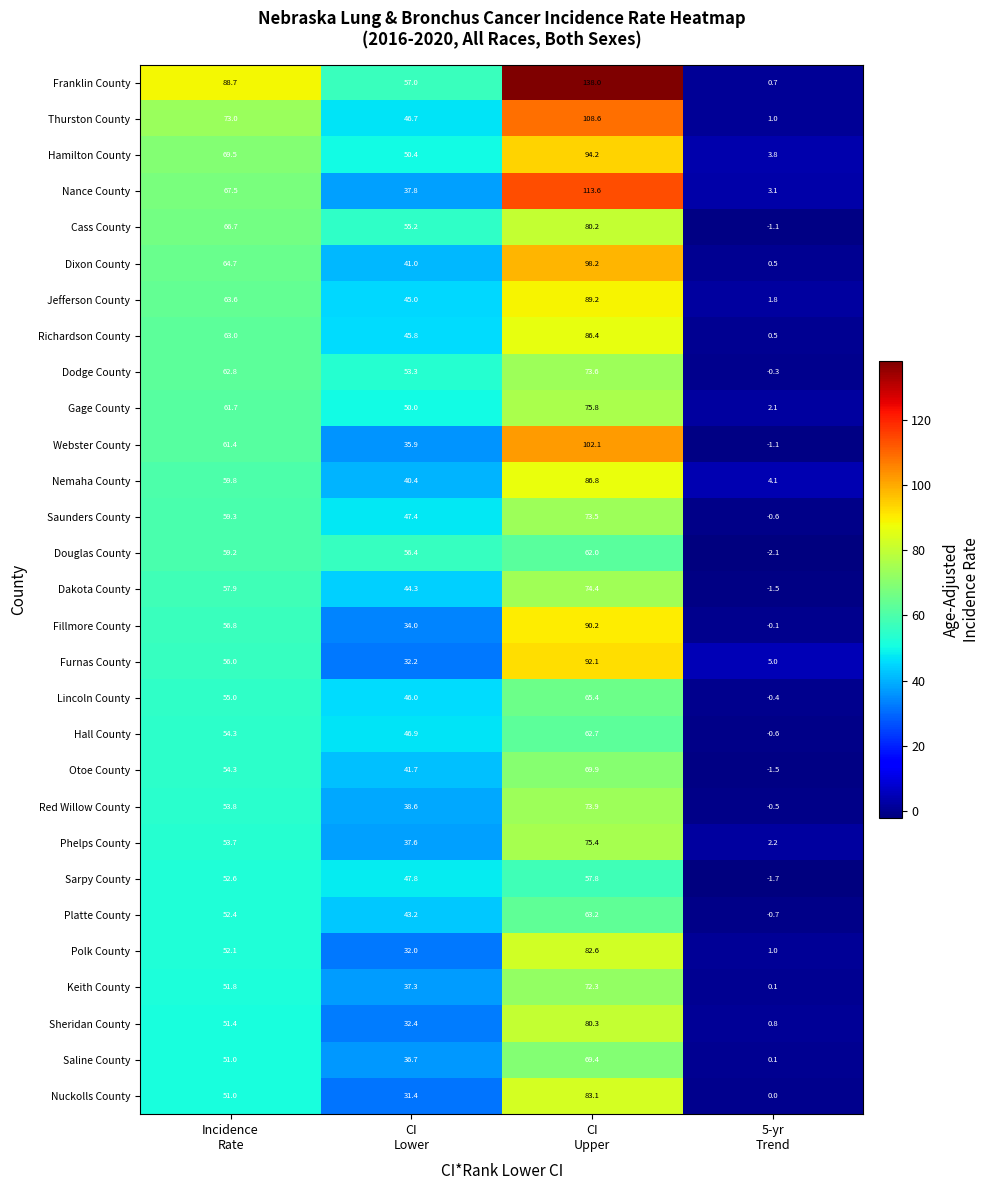

How many data points in Phelps County are above 53?

2